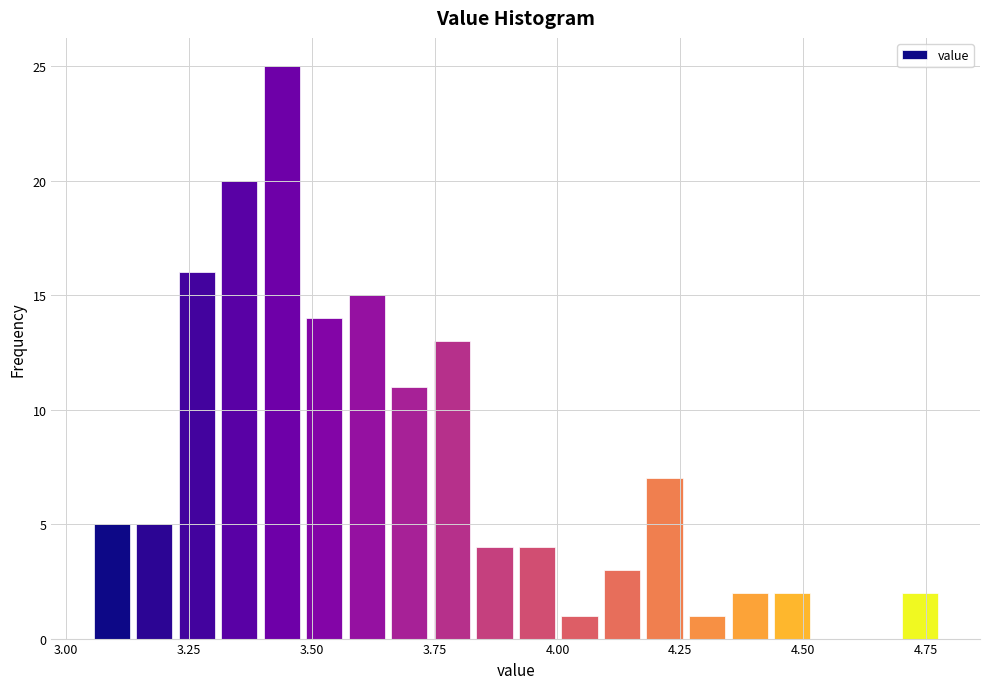

Around what value on the x-axis is the tallest bar? Give the approximate position of its centre, as read against the axis.

3.45